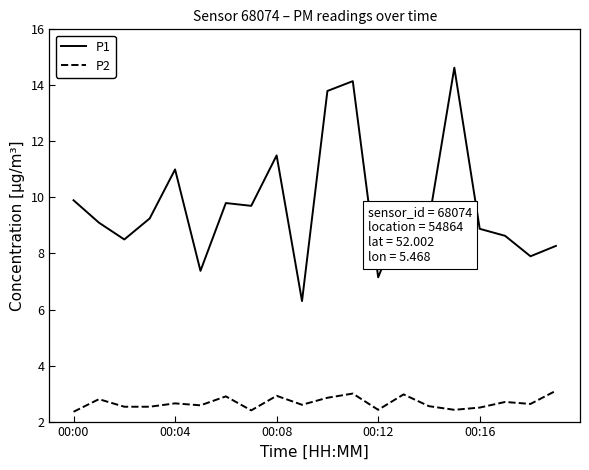

Which series has the largest range (max minus min)?

P1